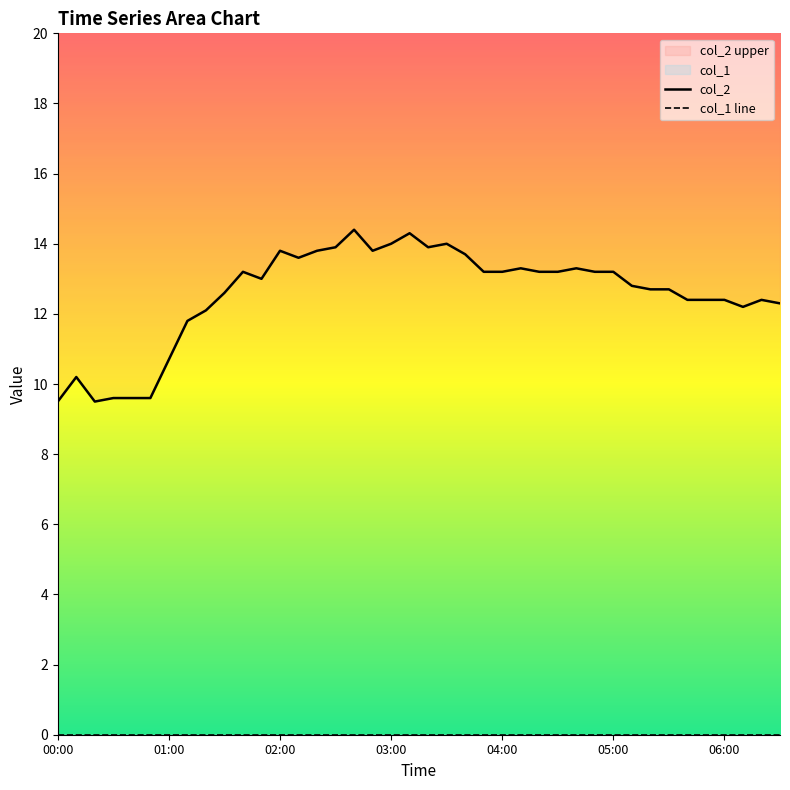

True or false: the data shows 12.8 at 05:10.

True